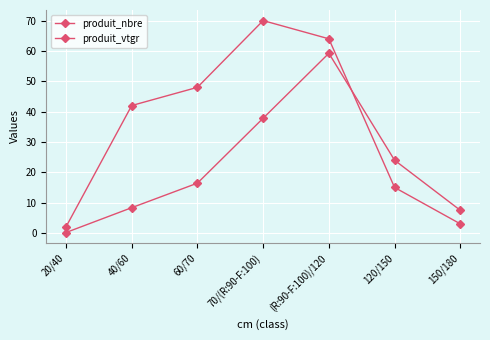

How many categories are shown in the chart?

7